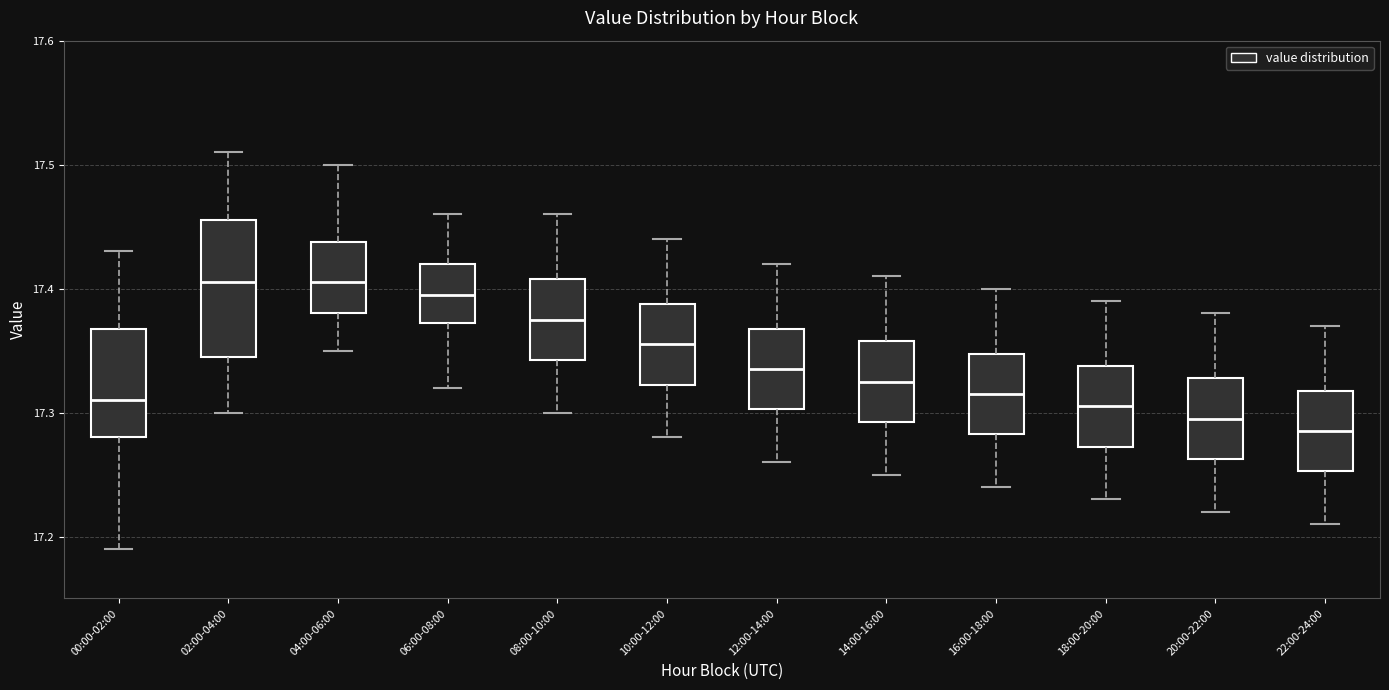

Reading left to right, read every box against the y-axis: the position of its median line, the range the box covers, and the ends of its whiskers. The values are not printed on the chart, so give them approximately, as read against the axis.

00:00-02:00: median 17.31, box 17.28 to 17.37, whiskers 17.19 to 17.43
02:00-04:00: median 17.41, box 17.35 to 17.46, whiskers 17.30 to 17.51
04:00-06:00: median 17.41, box 17.38 to 17.44, whiskers 17.35 to 17.50
06:00-08:00: median 17.40, box 17.37 to 17.42, whiskers 17.32 to 17.46
08:00-10:00: median 17.38, box 17.34 to 17.41, whiskers 17.30 to 17.46
10:00-12:00: median 17.36, box 17.32 to 17.39, whiskers 17.28 to 17.44
12:00-14:00: median 17.34, box 17.30 to 17.37, whiskers 17.26 to 17.42
14:00-16:00: median 17.33, box 17.29 to 17.36, whiskers 17.25 to 17.41
16:00-18:00: median 17.32, box 17.28 to 17.35, whiskers 17.24 to 17.40
18:00-20:00: median 17.31, box 17.27 to 17.34, whiskers 17.23 to 17.39
20:00-22:00: median 17.30, box 17.26 to 17.33, whiskers 17.22 to 17.38
22:00-24:00: median 17.29, box 17.25 to 17.32, whiskers 17.21 to 17.37